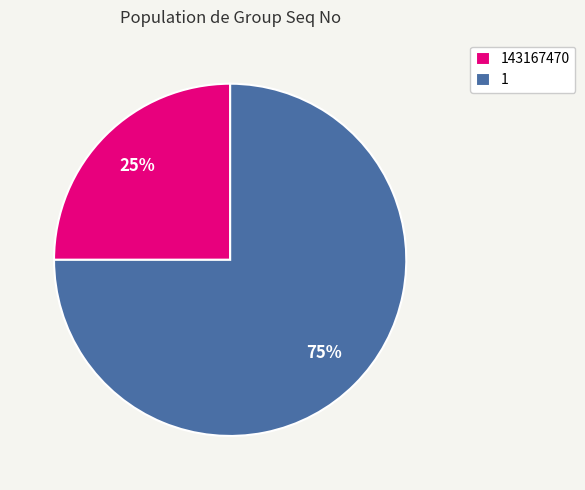

To the nearest percent, what portion does 143167470 represent?

25%